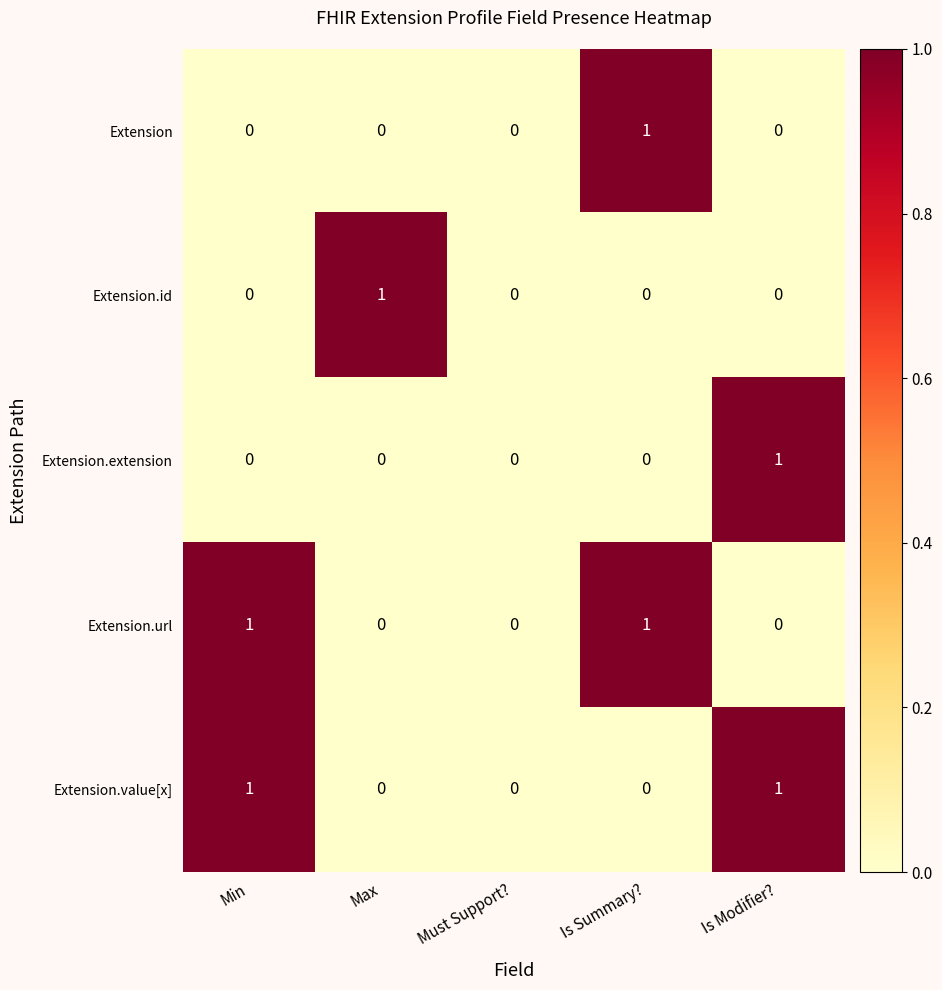

Count the Extension.value[x] values in the range 0 to 1.

5